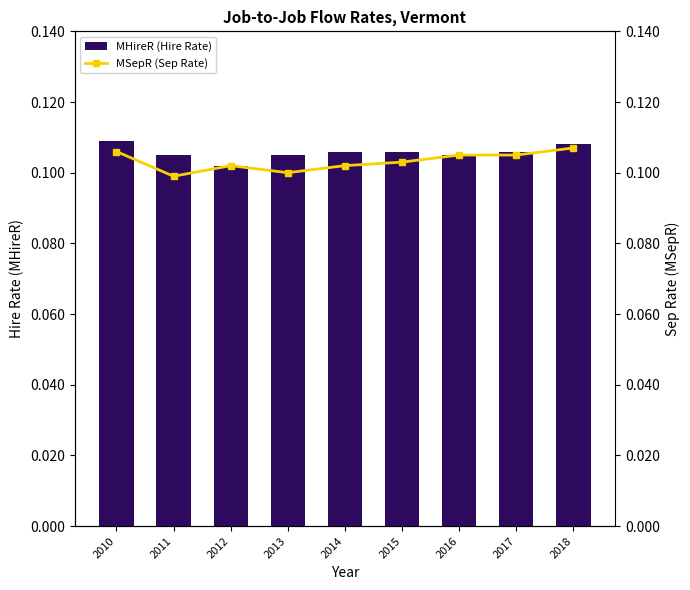

Which category has the highest value across all series?

2010